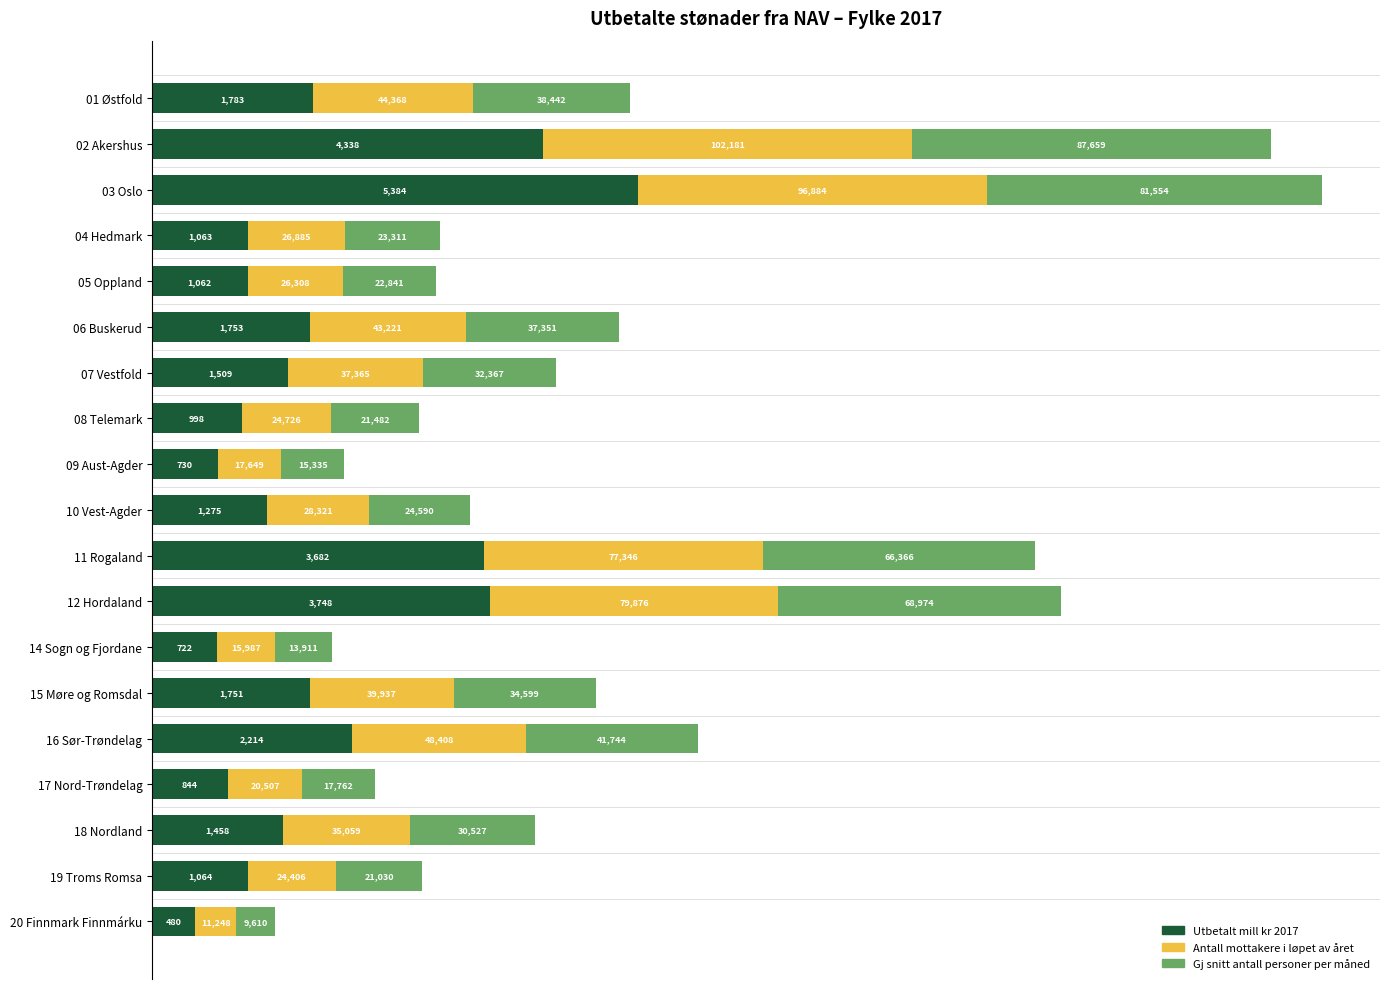

What are all the series names shown in the legend?

Utbetalt mill kr 2017, Antall mottakere i løpet av året, Gj snitt antall personer per måned